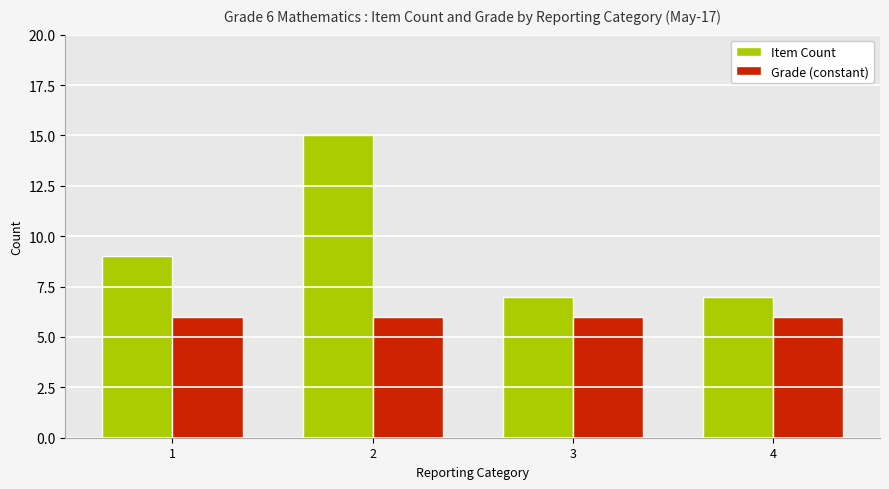

What is the value of the Item Count bar at the 2nd from the left?

15